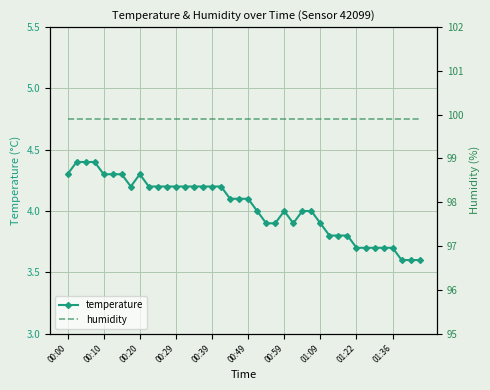

True or false: temperature has a value of 5.6 at 01:22.

False